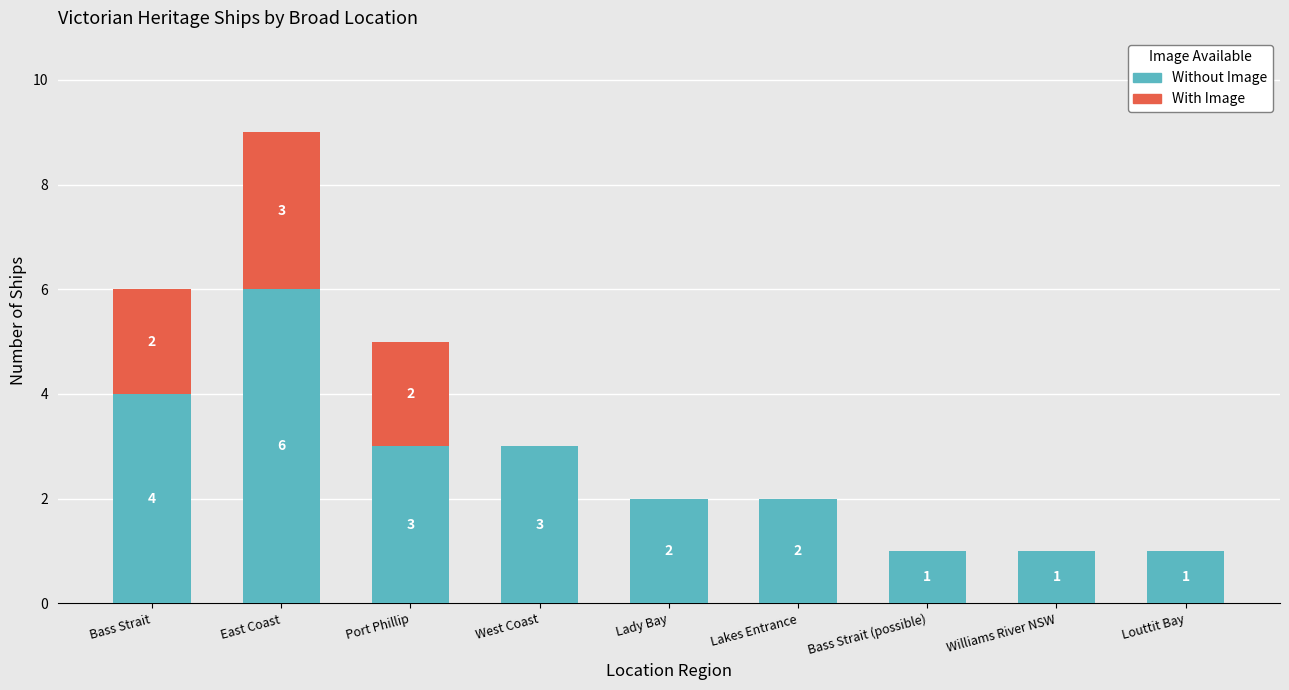

Is it true that Without Image equals 3 at Port Phillip?

True